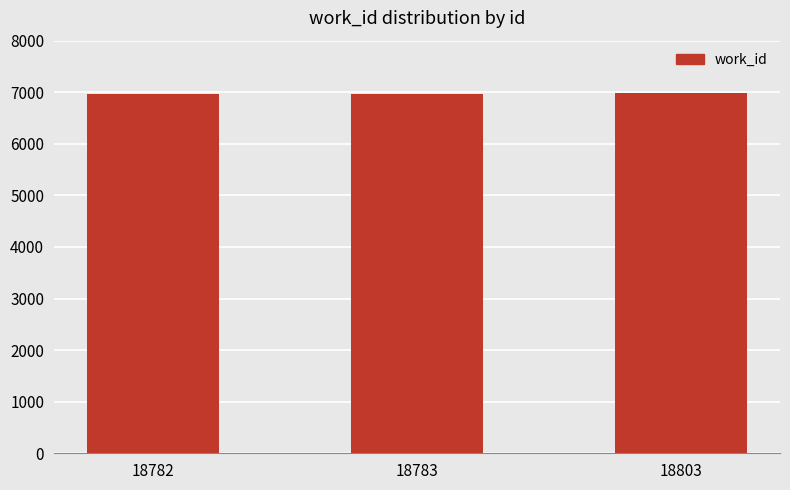

What is the average value?

6969